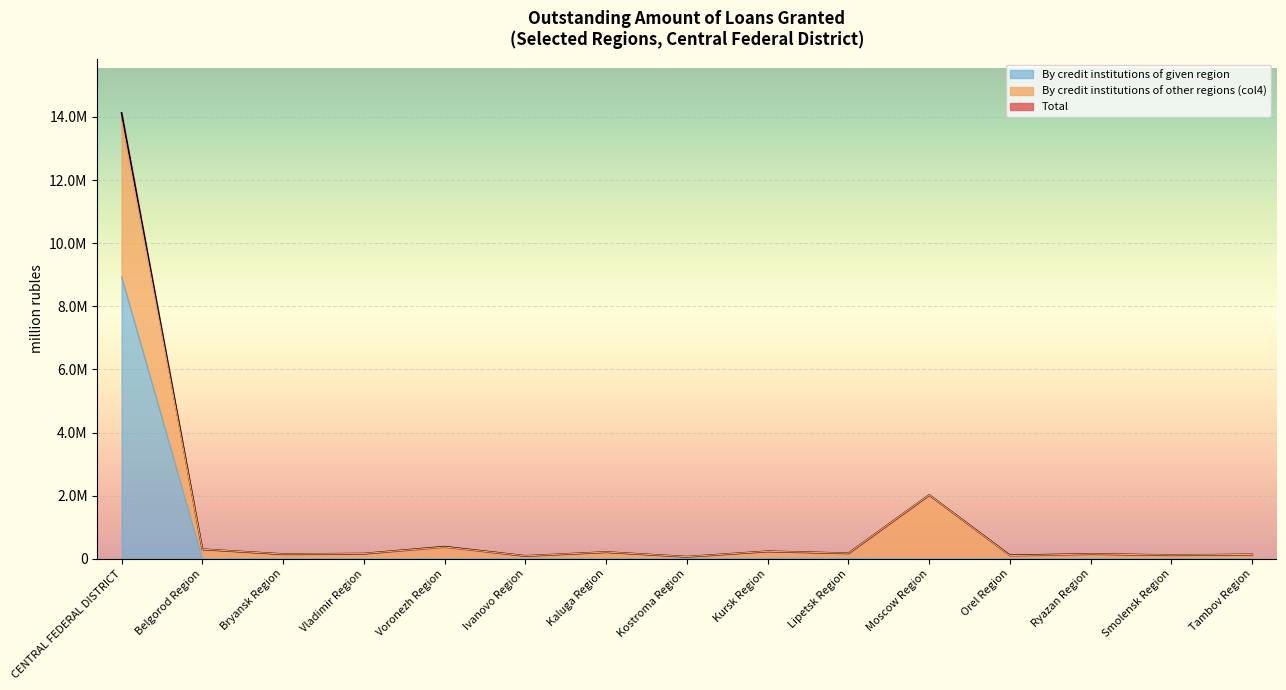

Between Vladimir Region and Bryansk Region, which is larger?

Vladimir Region